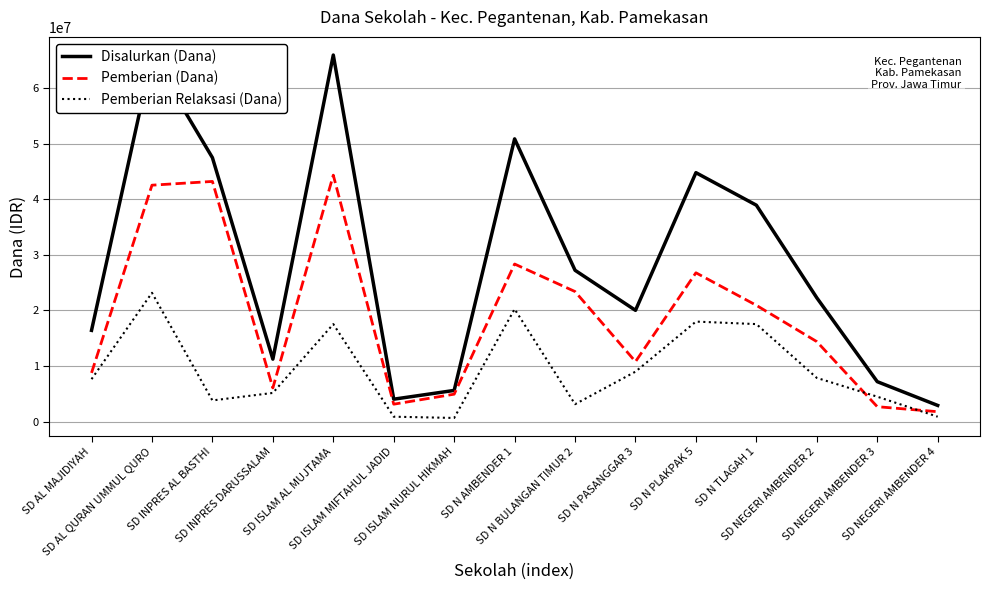

What is the lowest value of the Pemberian (Dana) series?

1800000